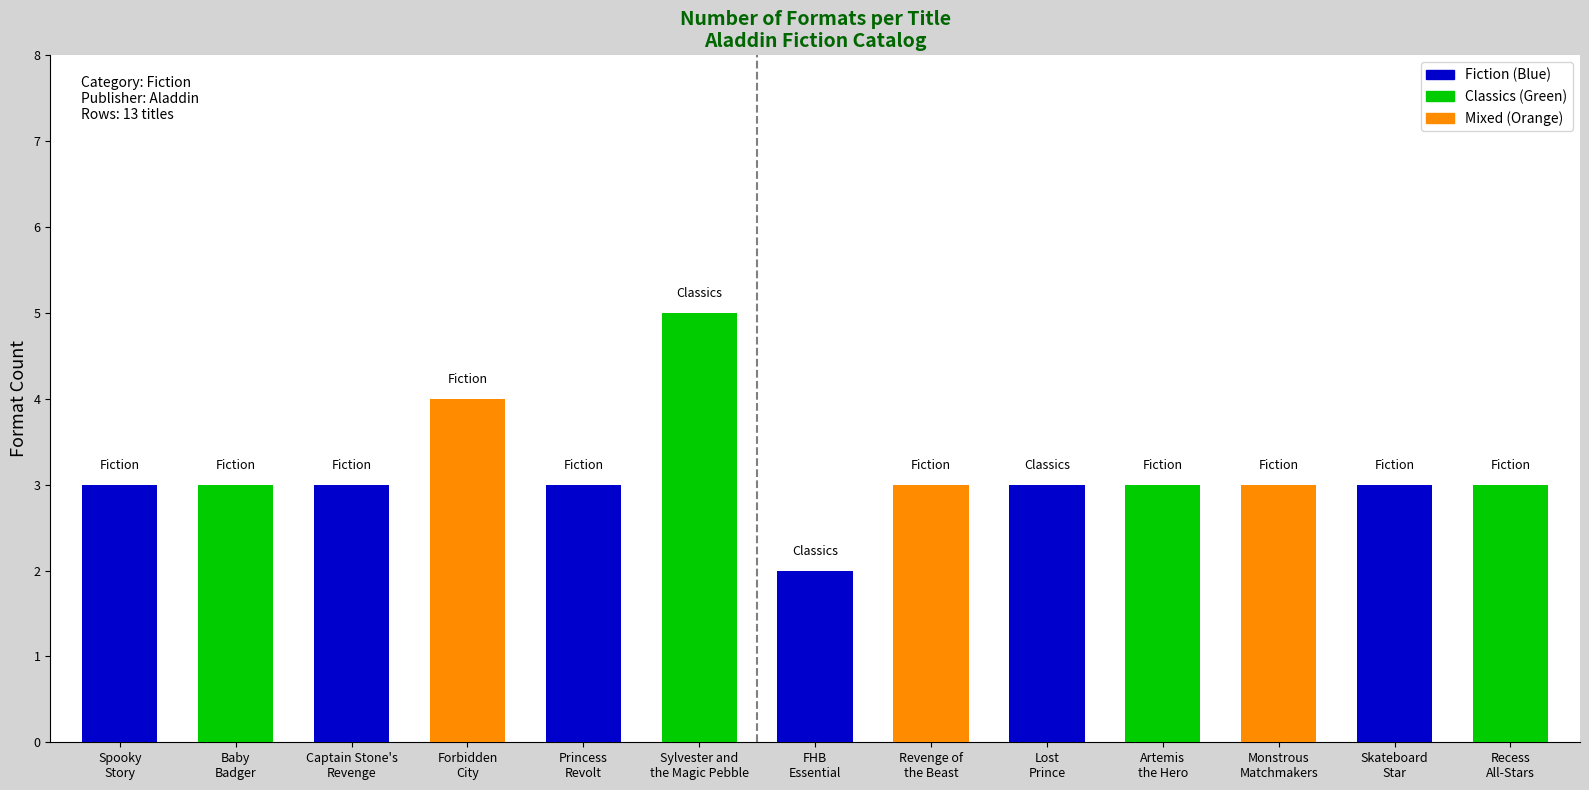

What is the minimum value shown in the chart?

2